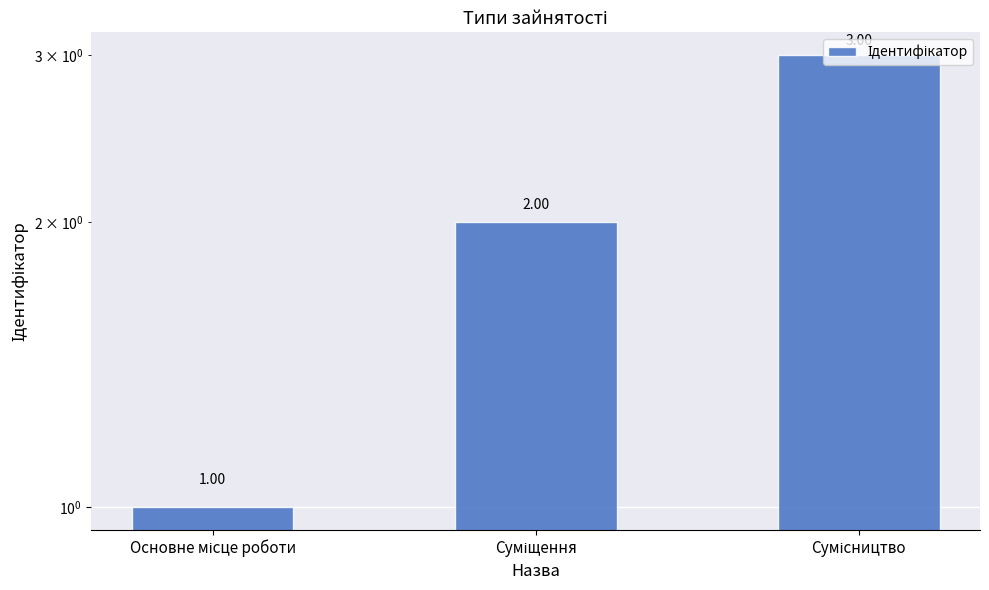

What is the minimum value shown in the chart?

1